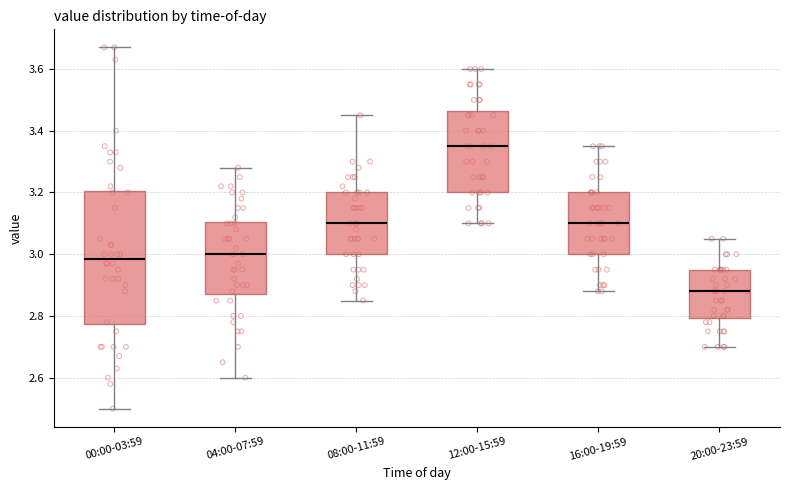

Reading left to right, transcribe this box plot: for each box, give where its median line is, the range the box spans, and where its two whiskers end, as read against the y-axis. The values are not printed on the chart, so give them approximately, as read against the axis.

00:00-03:59: median 2.98, box 2.78 to 3.20, whiskers 2.50 to 3.68
04:00-07:59: median 3.00, box 2.88 to 3.10, whiskers 2.60 to 3.28
08:00-11:59: median 3.10, box 3.00 to 3.20, whiskers 2.86 to 3.46
12:00-15:59: median 3.36, box 3.20 to 3.46, whiskers 3.10 to 3.60
16:00-19:59: median 3.10, box 3.00 to 3.20, whiskers 2.88 to 3.36
20:00-23:59: median 2.88, box 2.80 to 2.96, whiskers 2.70 to 3.06